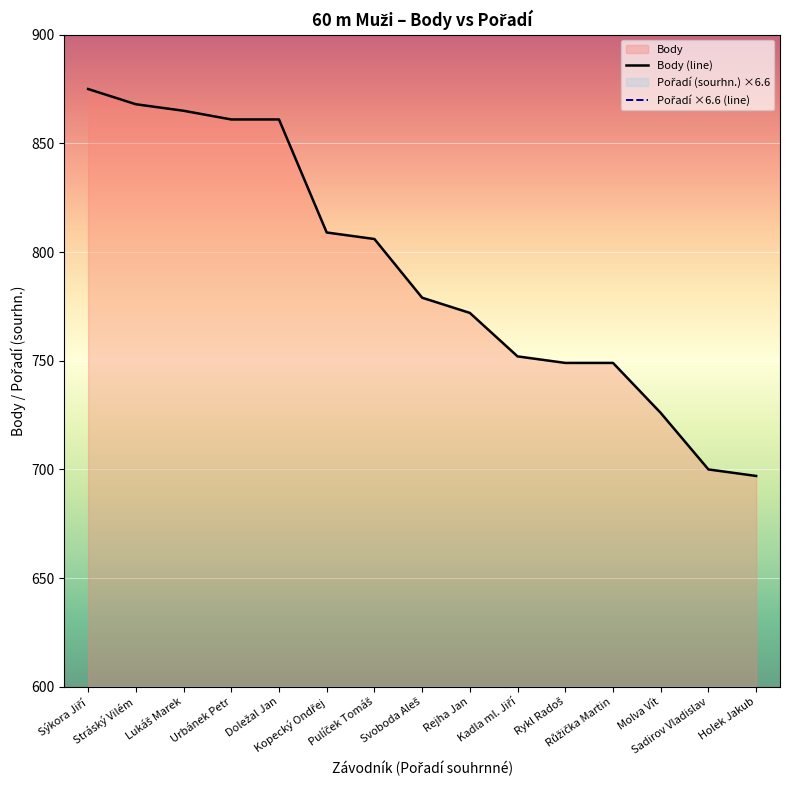

Is it true that Pořadí (sourhn.) equals 61.5 at Kopecký Ondřej?

False